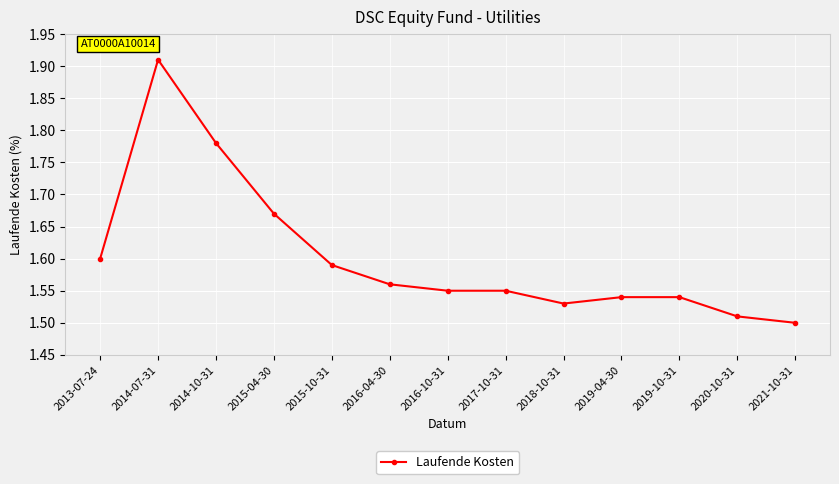

How many lines are shown in the chart?

1